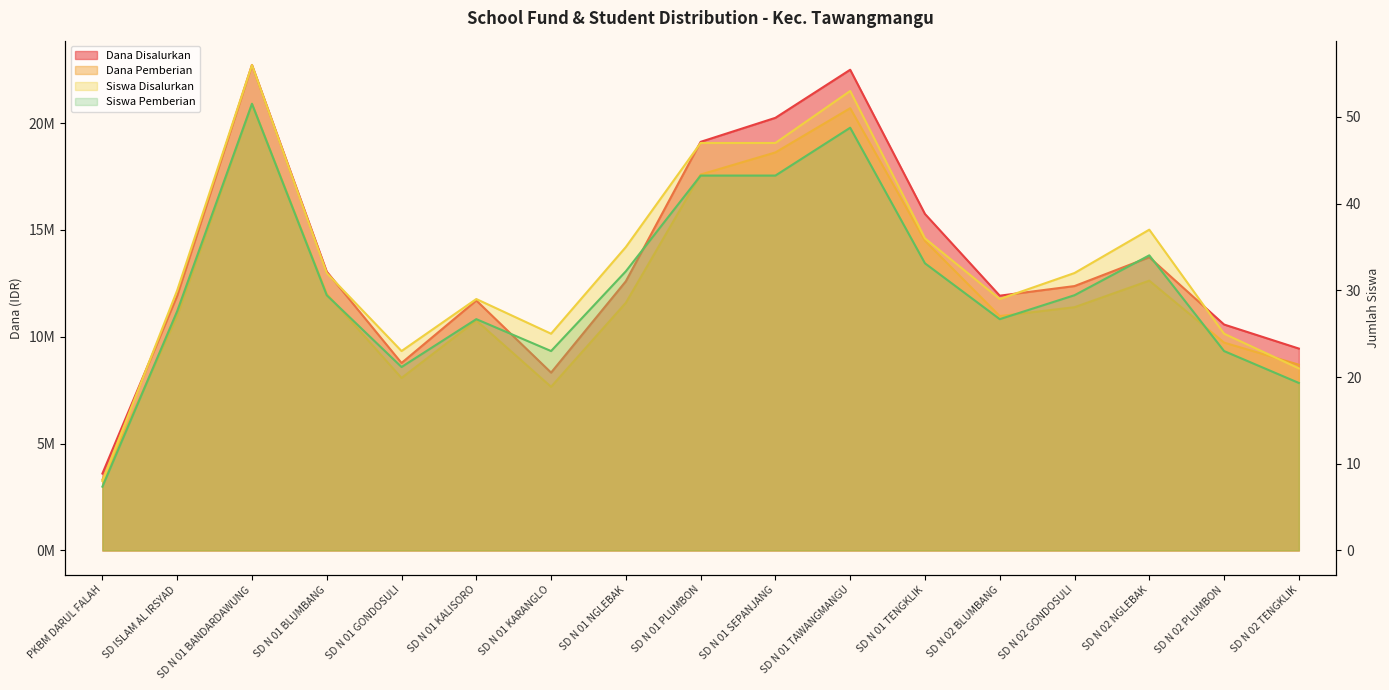

What is the maximum value shown in the chart?

22725000.0